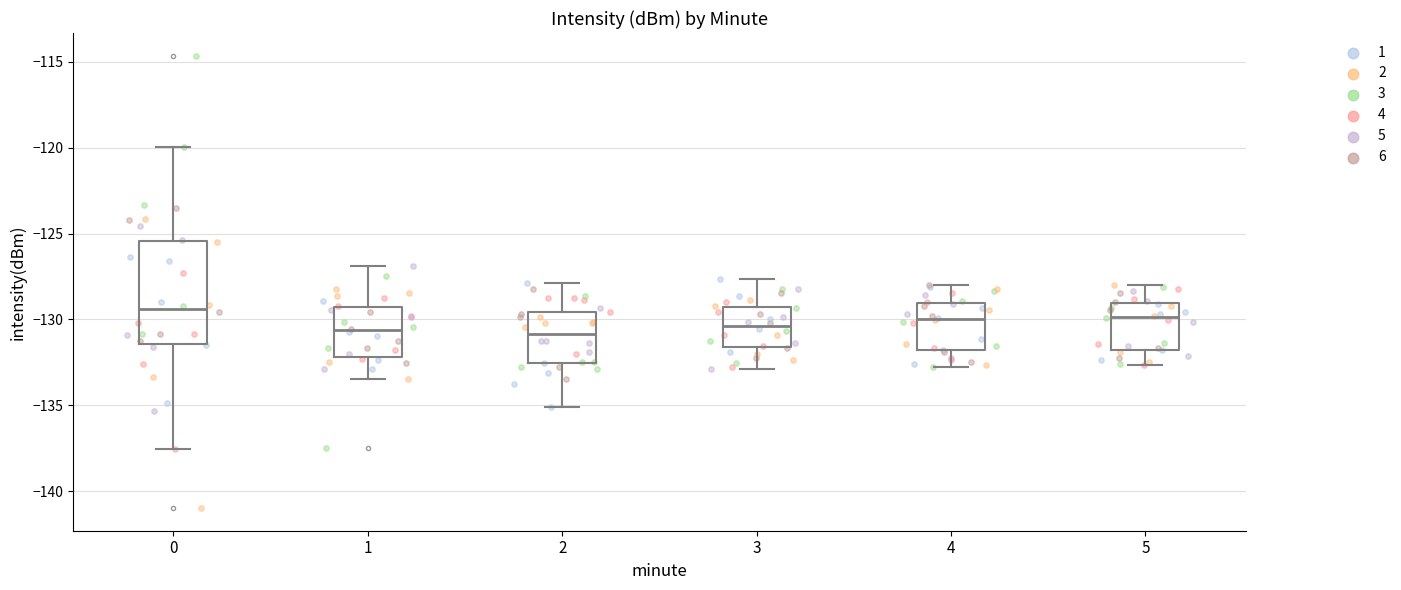

Where does the lower whisker of the box at x = 4 end on the y-axis? The values are not printed on the chart, so give them approximately, as read against the axis.

-133.0